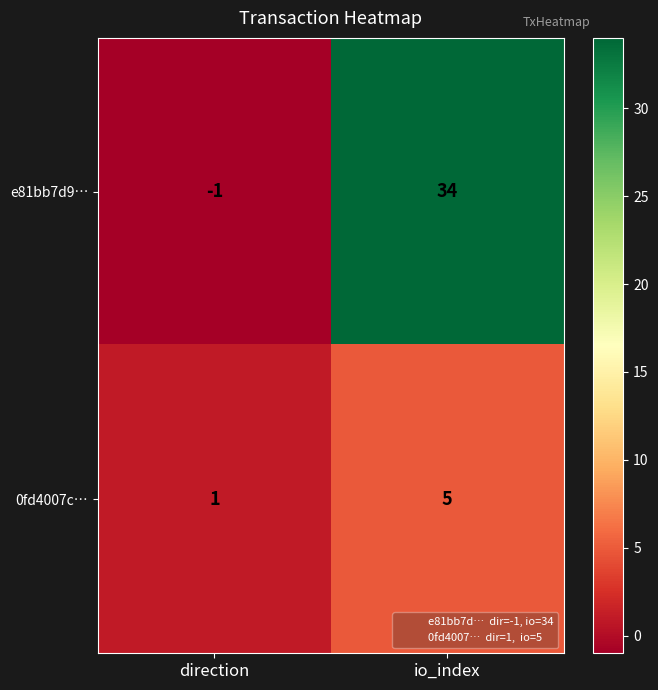

What is the average value of the 0fd4007c… series?

3